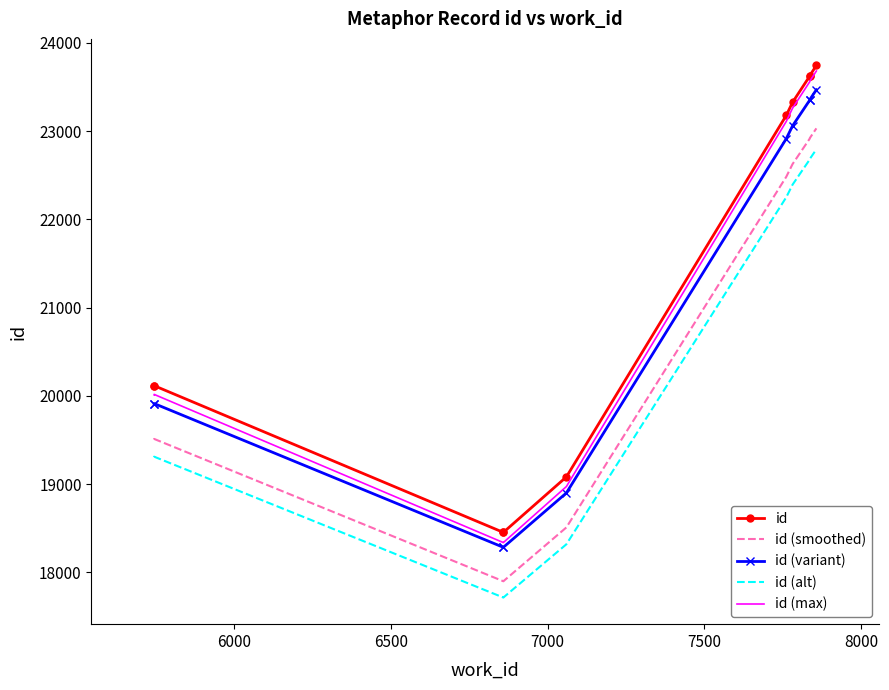

Count the number of data series in this chart.

5